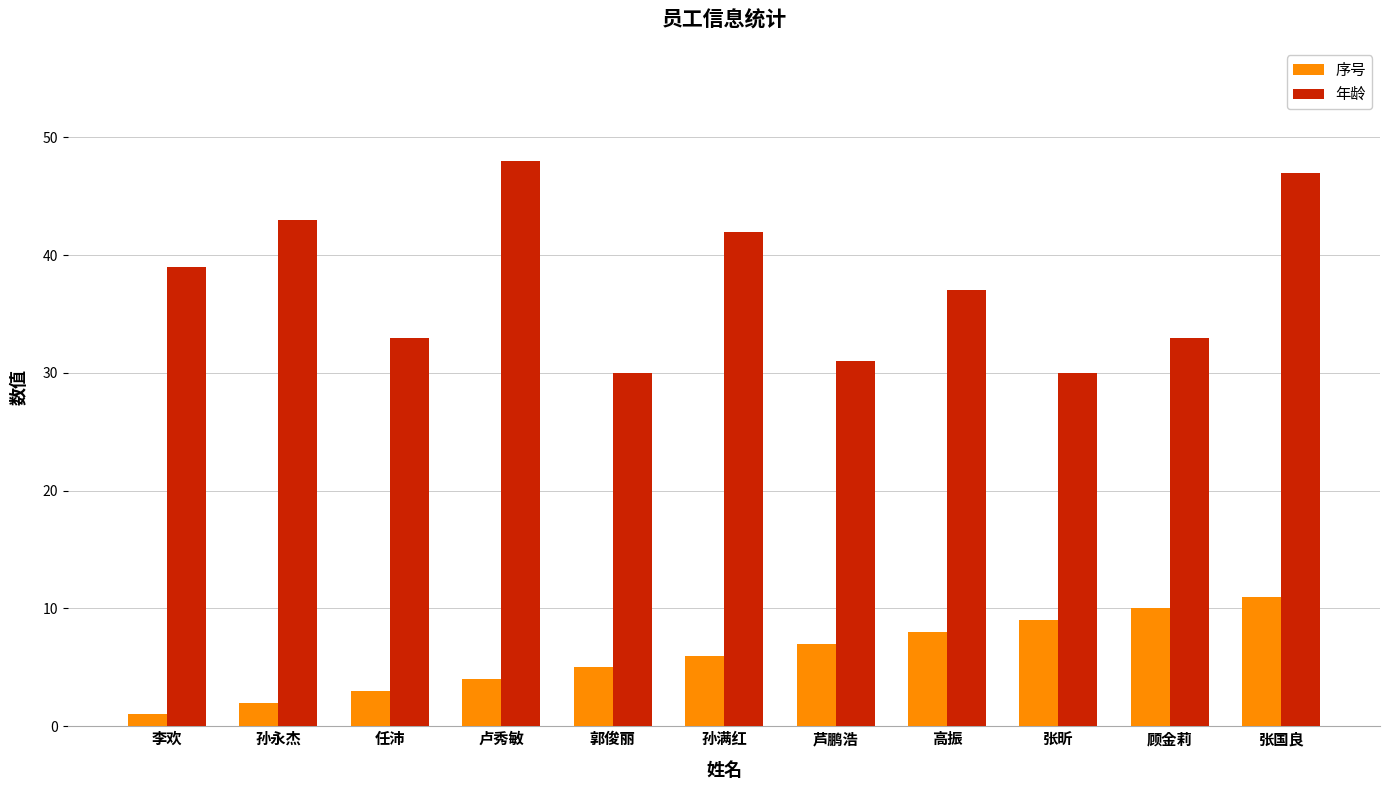

Reading right to left, extract all data points from this chart.

序号: 11	10	9	8	7	6	5	4	3	2	1
年龄: 47	33	30	37	31	42	30	48	33	43	39